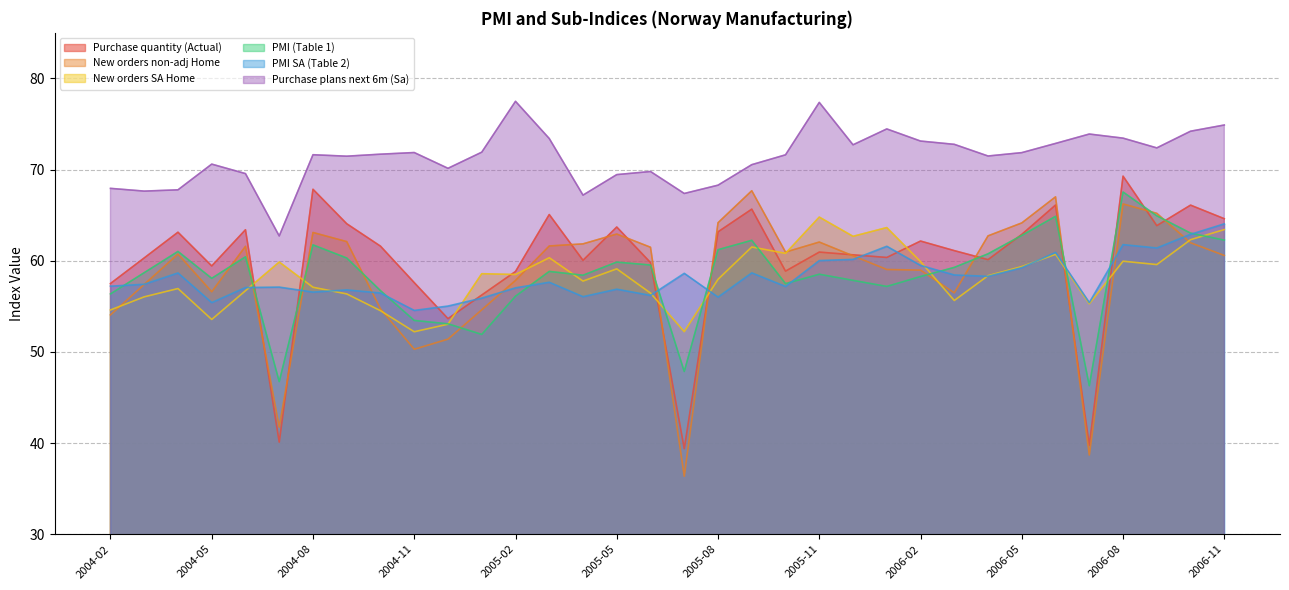

How many data points in New orders SA Home are above 58?

18